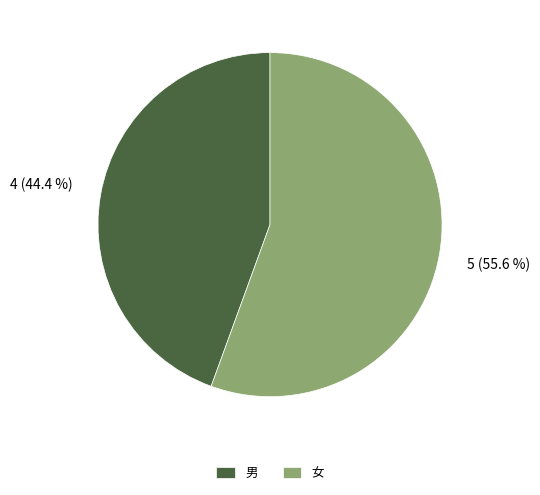

How much of the chart is everything except 男?

55.6%